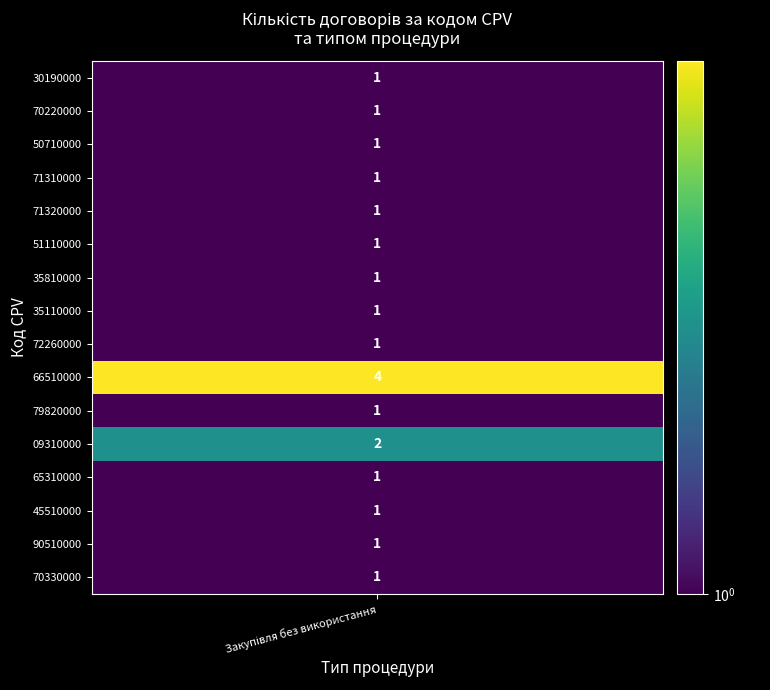

What is the sum of all values?

20